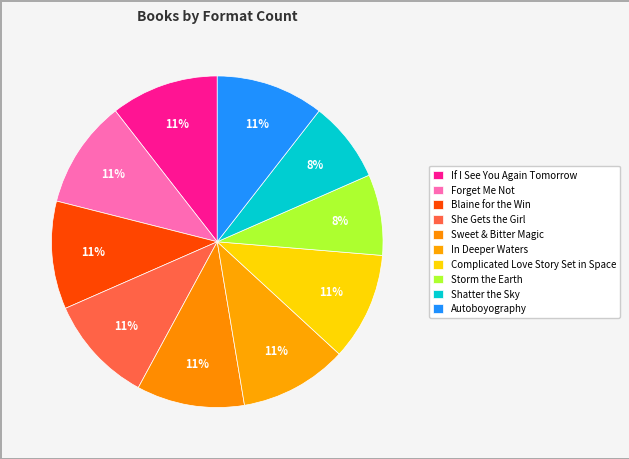

How many slices are in this pie chart?

10